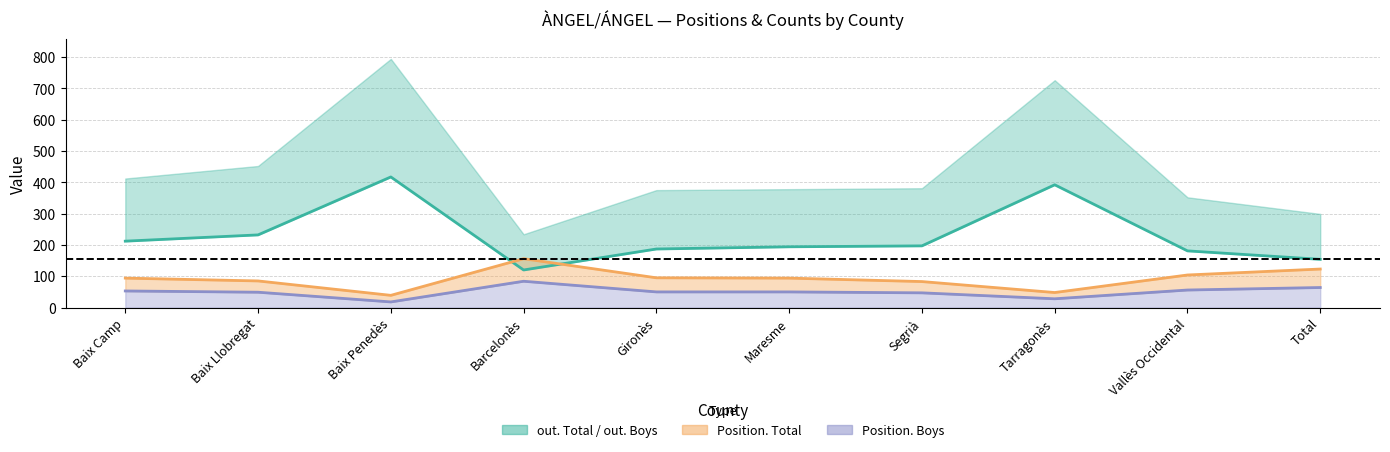

At which label is Position. Total closest to 97?

Gironès